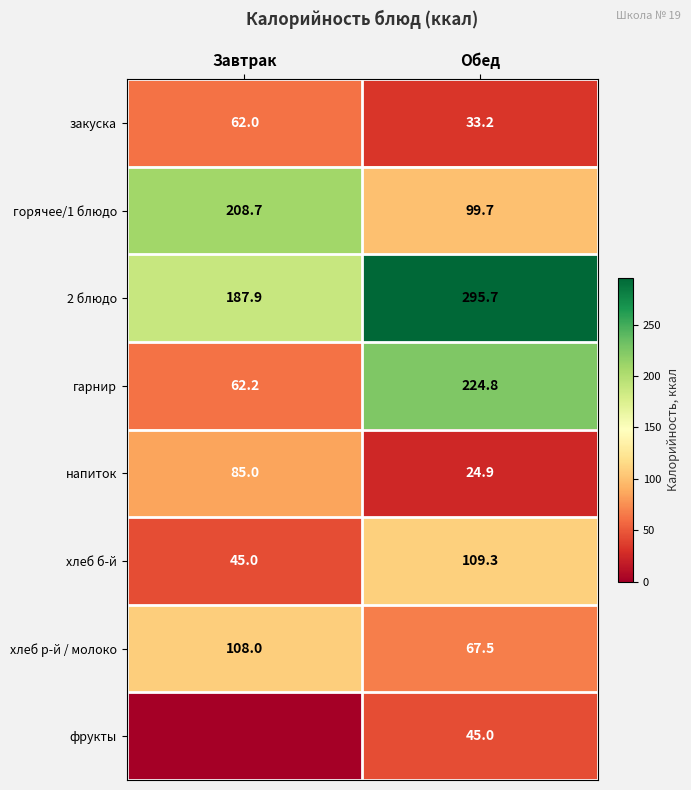

How many distinct data groups are displayed?

8